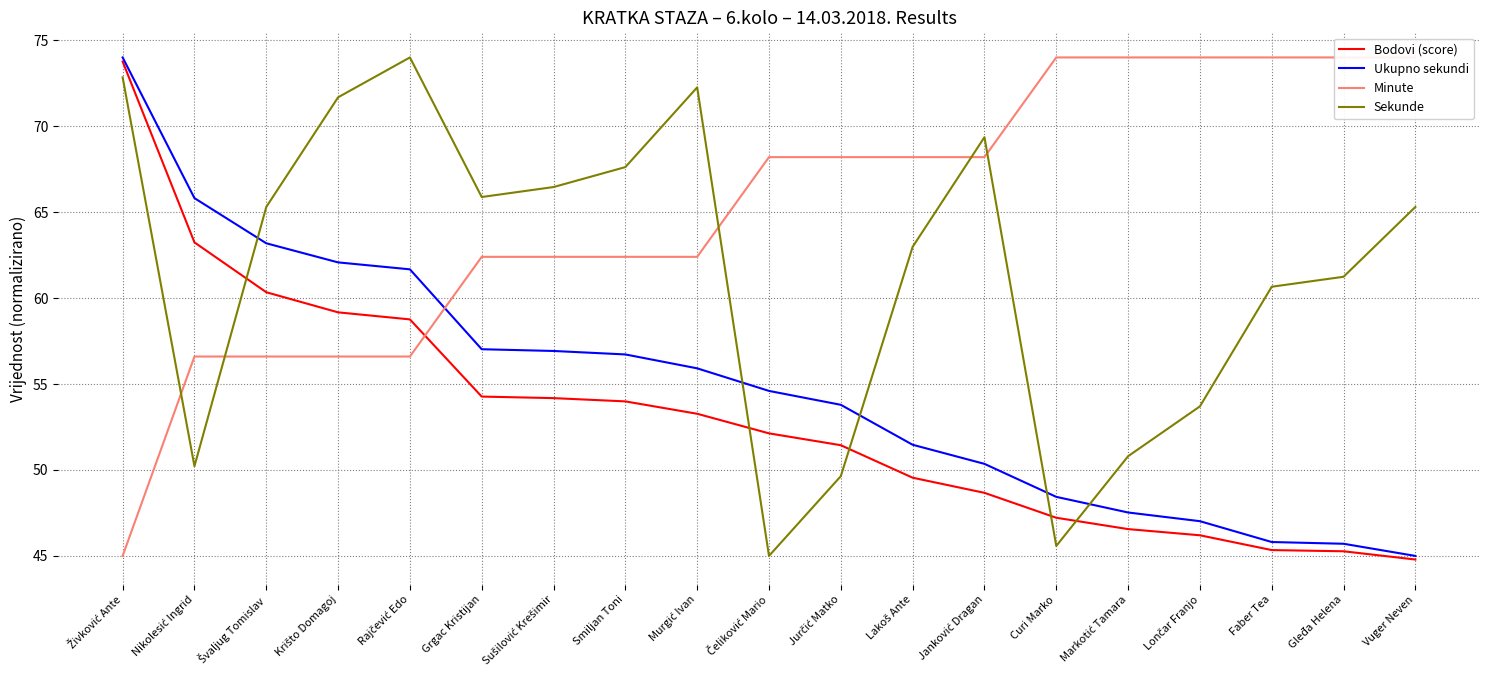

What is the label of the 1st point from the left?

Živković Ante